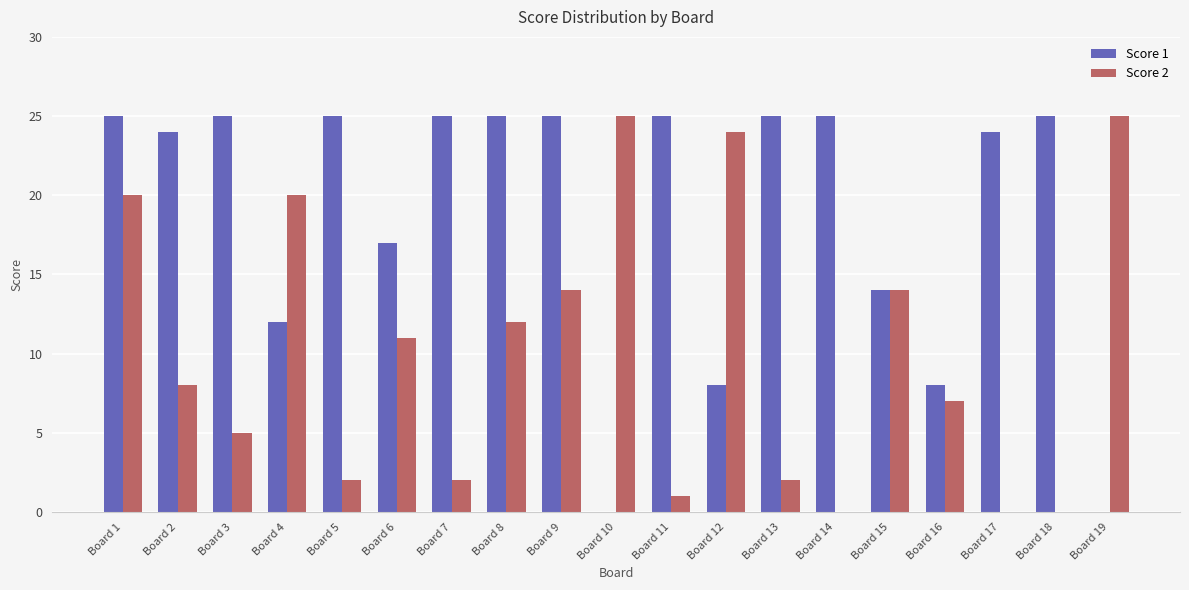

What is the sum of the Score 1 values at Board 6 and Board 19?

17